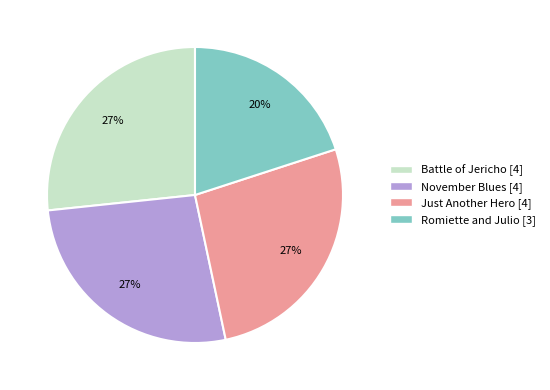

Approximately how many times larger is the value at Just Another Hero compared to November Blues?

1.0